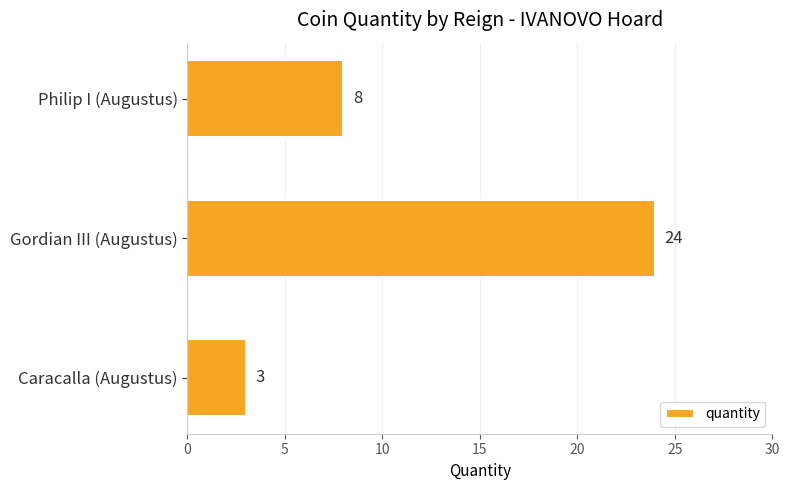

Is it true that the value at Caracalla (Augustus) is 3?

True